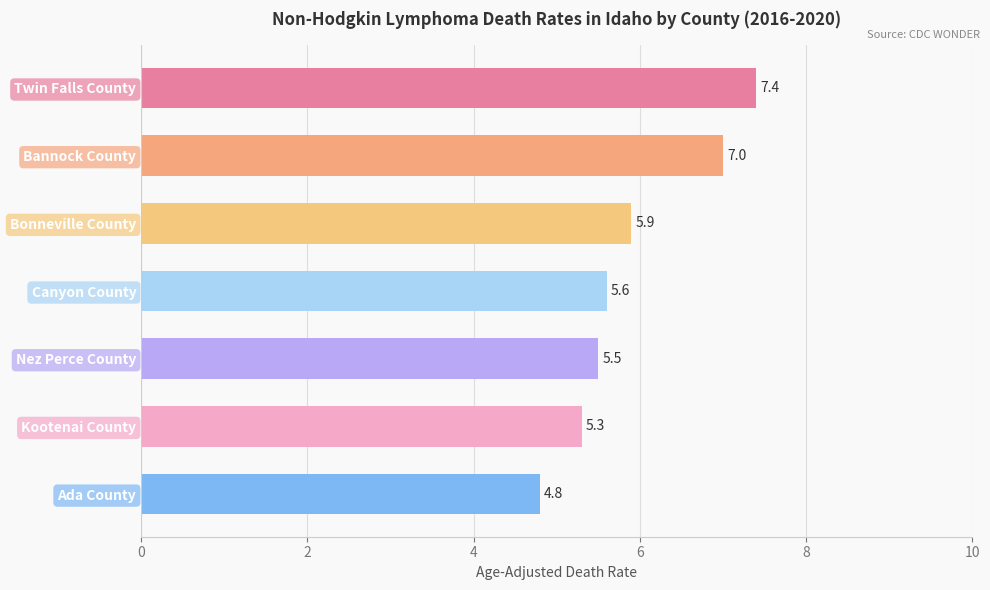

List the labels in order of value, smallest first.

Ada County, Kootenai County, Nez Perce County, Canyon County, Bonneville County, Bannock County, Twin Falls County